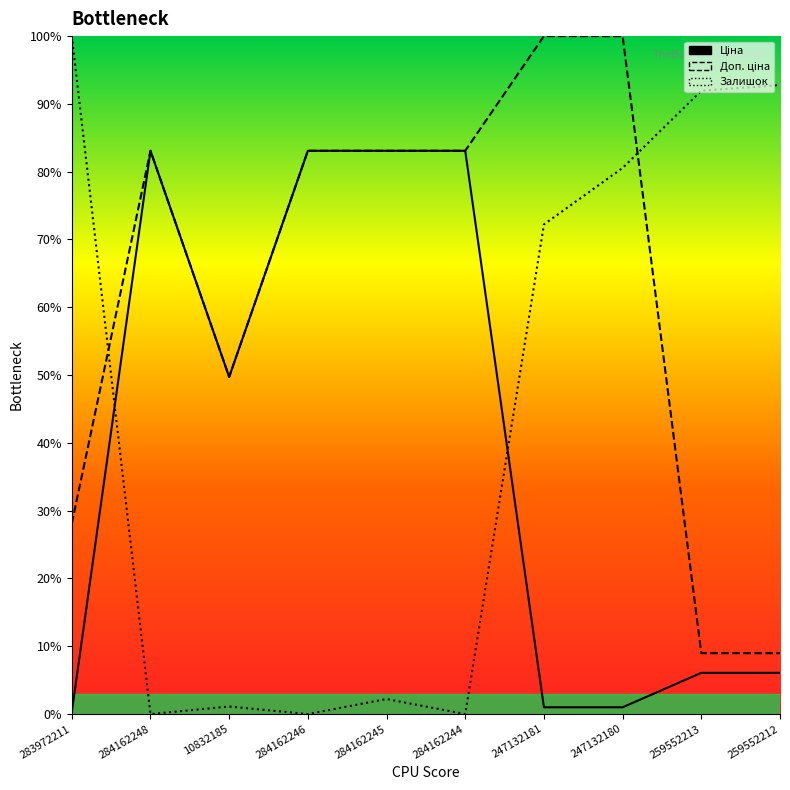

Is it true that Ціна equals 135.6 at 284162244?

False